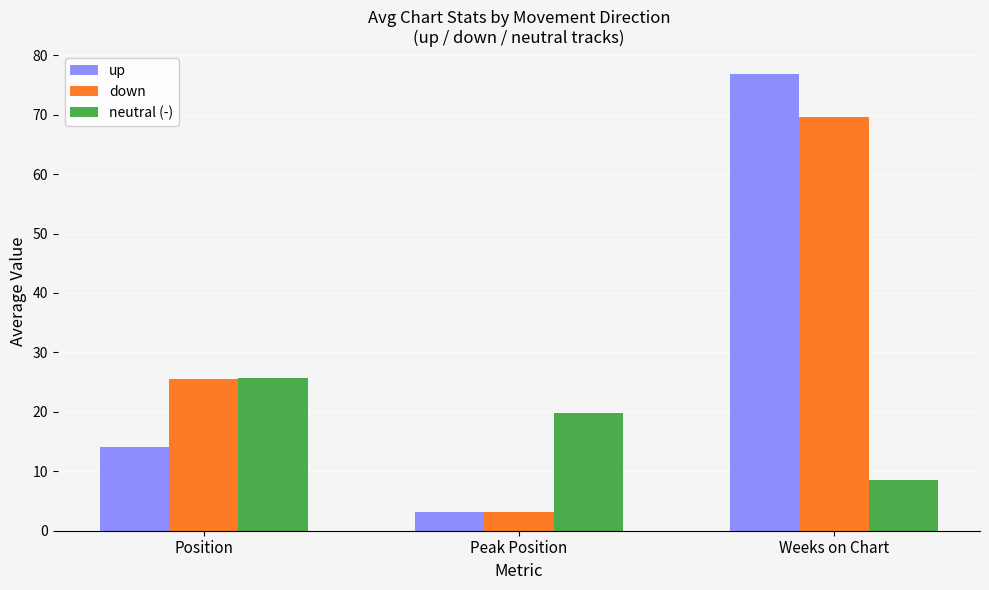

How many categories are shown in the chart?

3